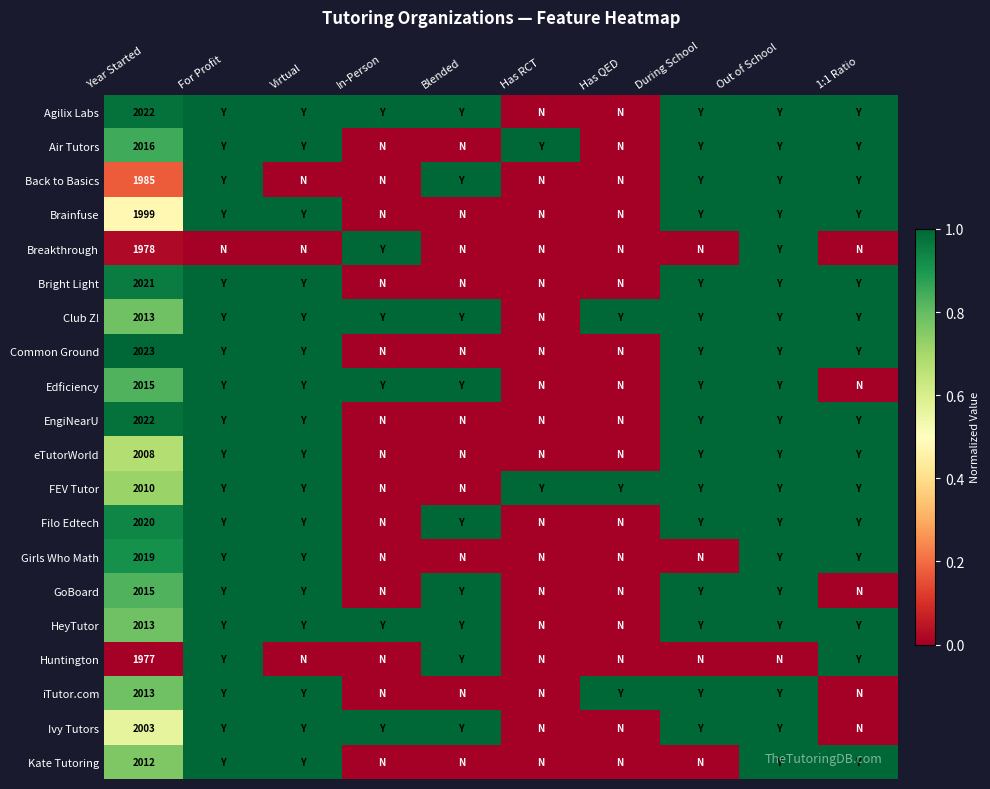

What is the sum of all iTutor.com values?

5.8